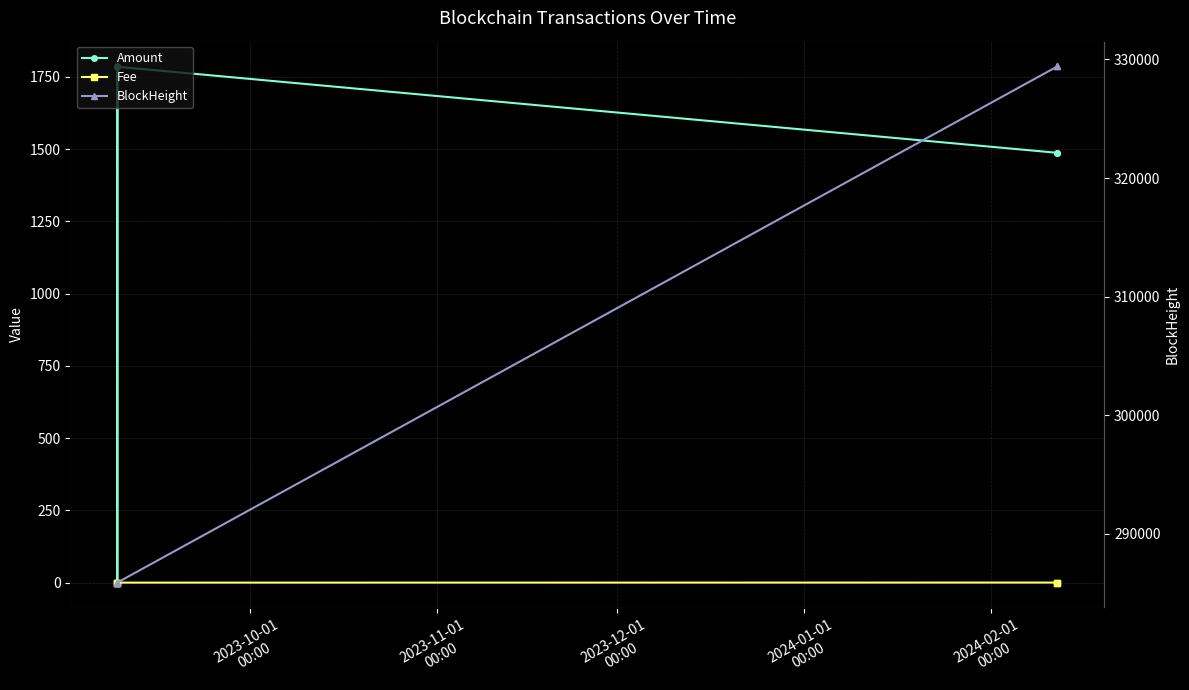

What is the average value of the BlockHeight series?

303302.4